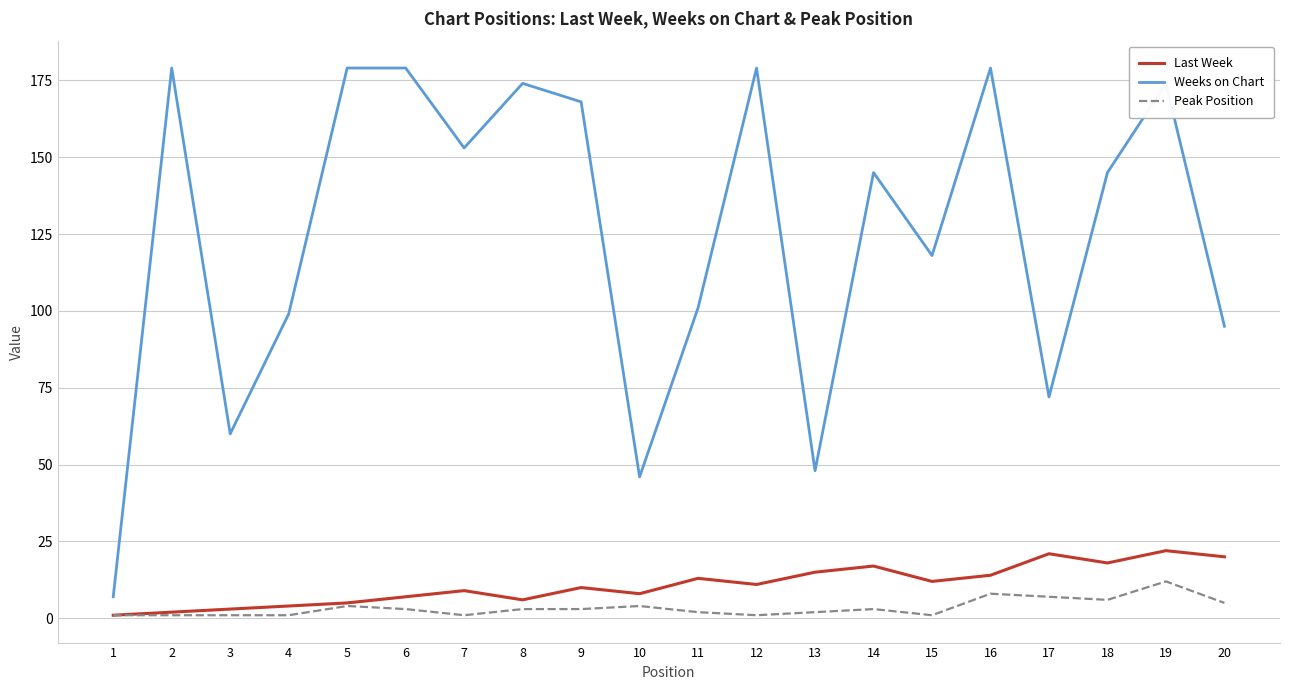

How many lines are shown in the chart?

3